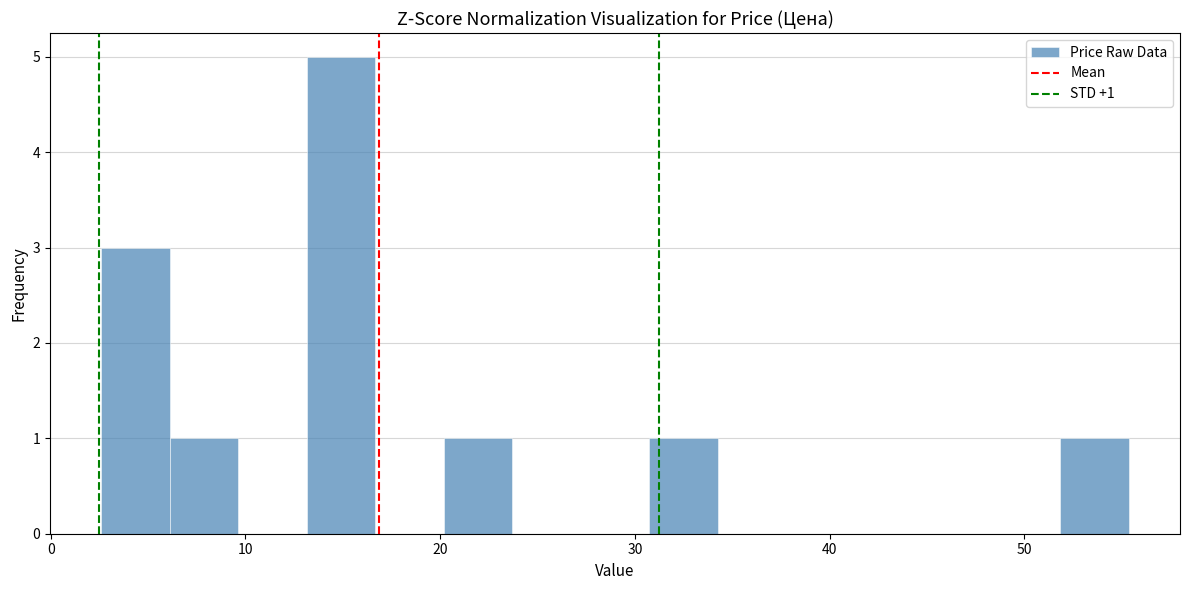

Around what value on the x-axis is the tallest bar? Give the approximate position of its centre, as read against the axis.

15